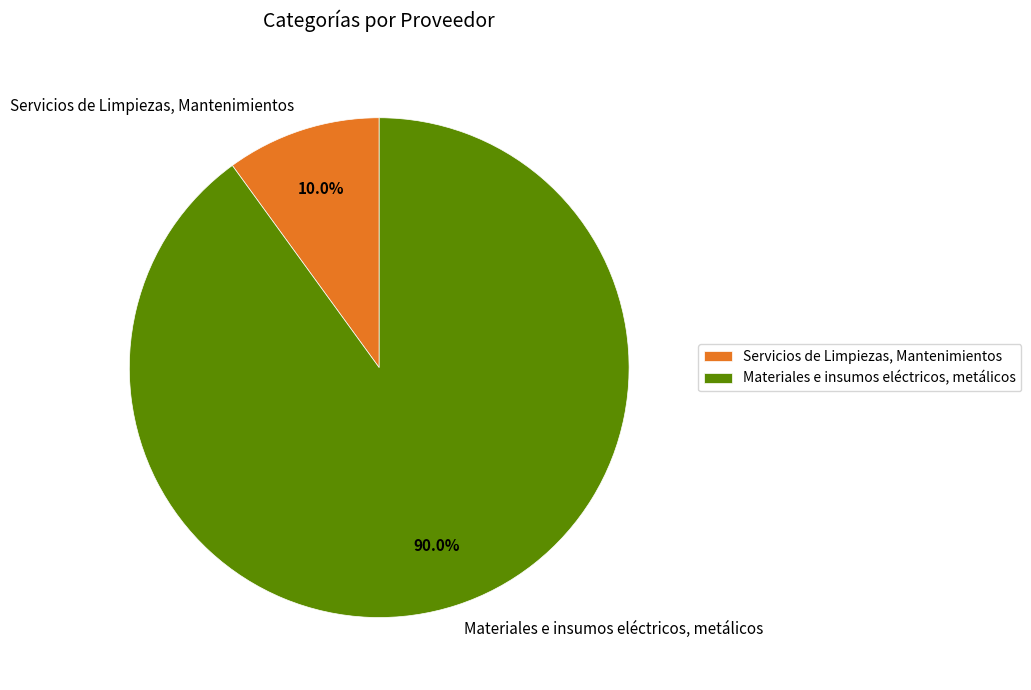

How many slices are in this pie chart?

2